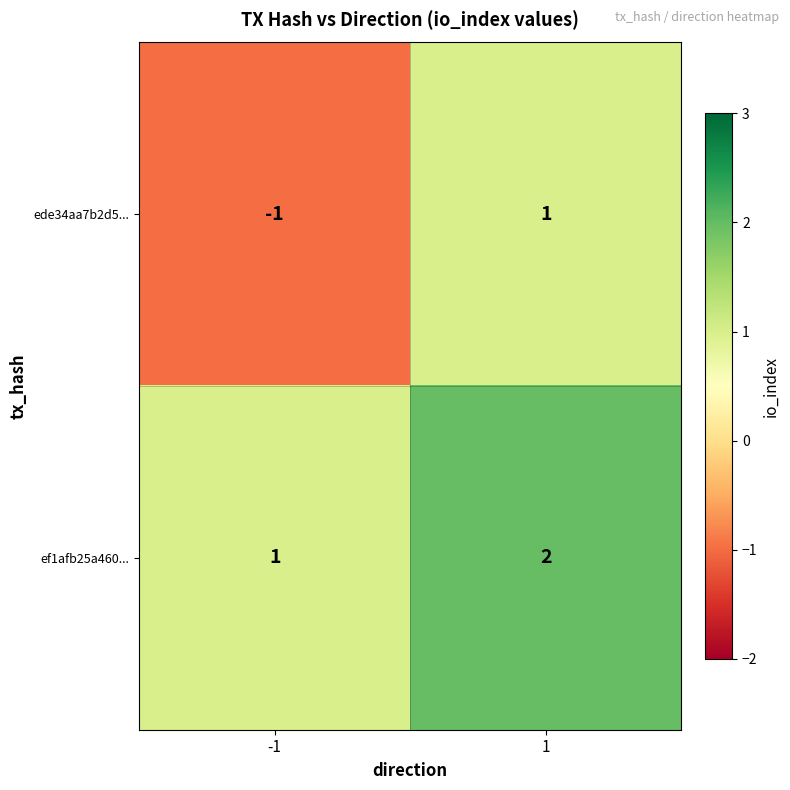

List the series in order of their peak value, lowest first.

ede34aa7b2d5..., ef1afb25a460...